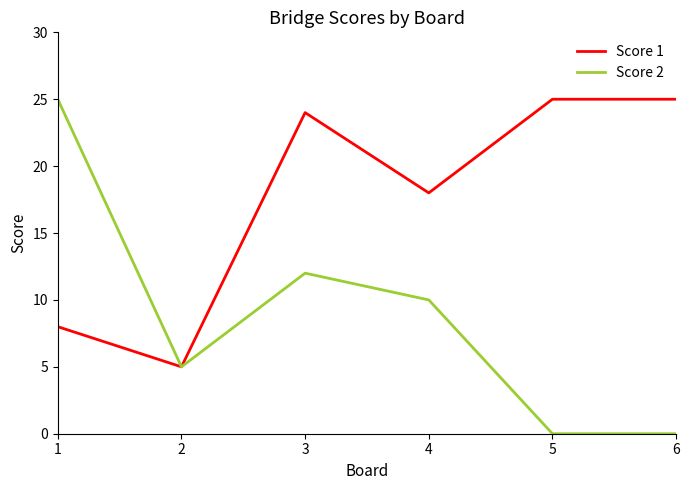

What is the difference between the maximum and minimum values in the Score 1 series?

20